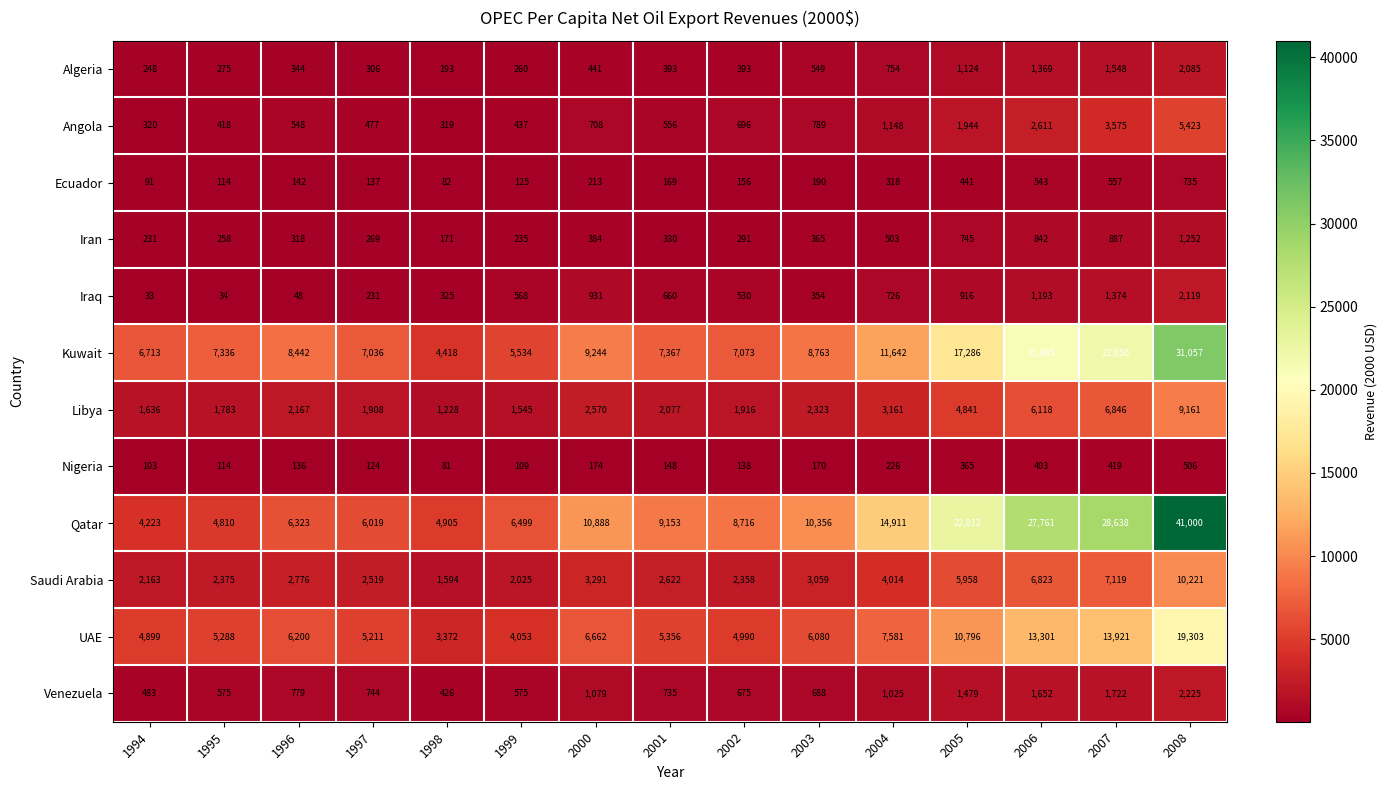

What is the average value of the Iran series?

472